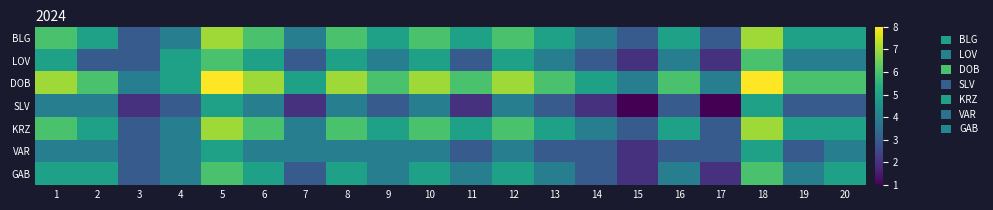

What is the total value across all series at 18?

44